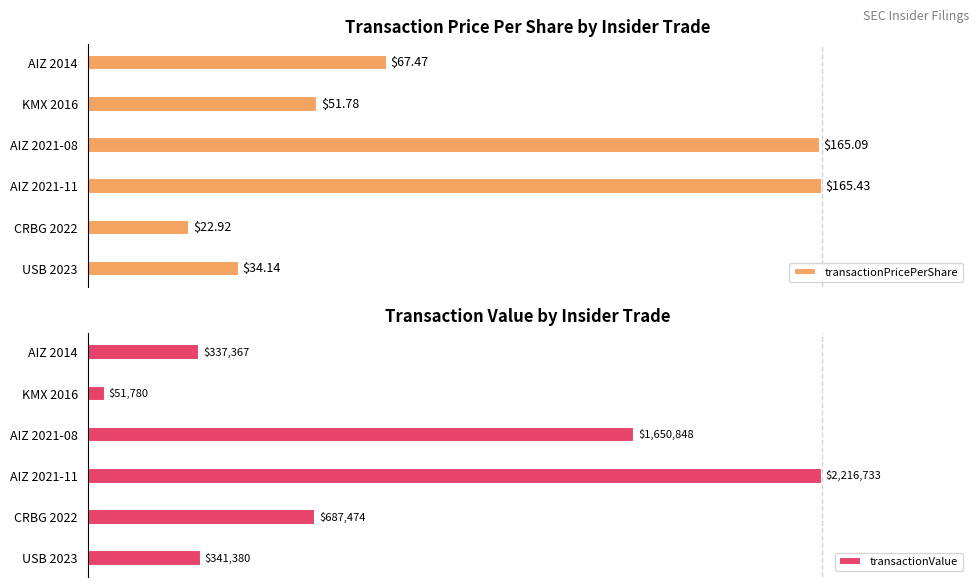

True or false: transactionPricePerShare has a value of 8.7 at CRBG 2022.

False